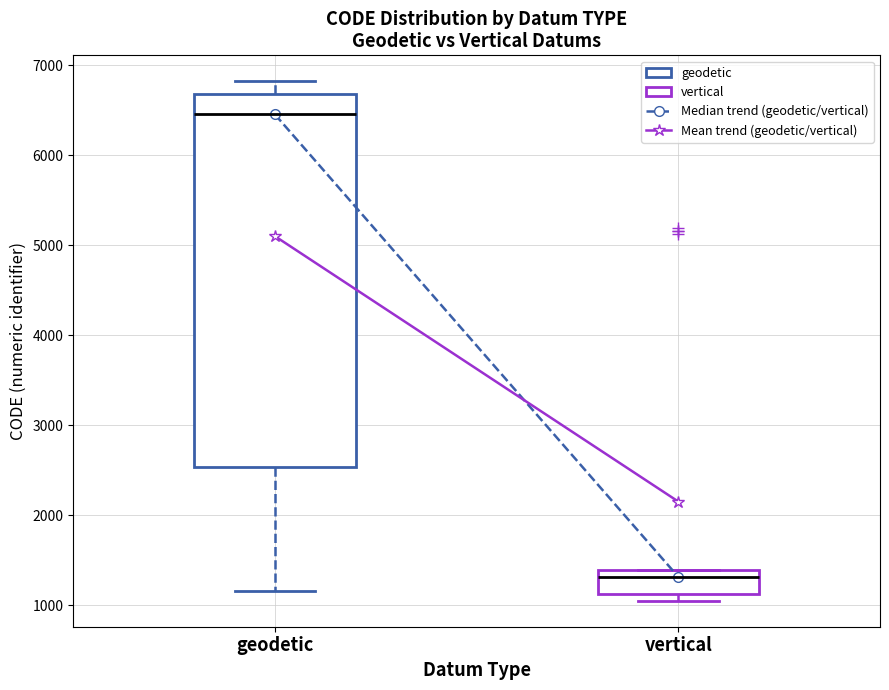

Reading left to right, read every box against the y-axis: the position of its median line, the range the box covers, and the ends of its whiskers. The values are not printed on the chart, so give them approximately, as read against the axis.

geodetic: median 6500, box 2500 to 6700, whiskers 1200 to 6800
vertical: median 1300, box 1100 to 1400, whiskers 1100 (just below the box's lower edge) to 1400